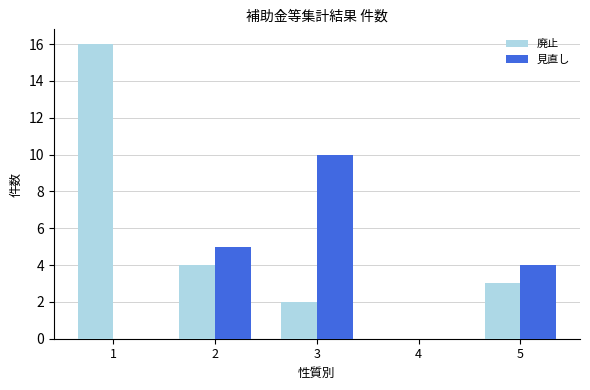

Between 2 and 3, which series saw the biggest shift?

見直し